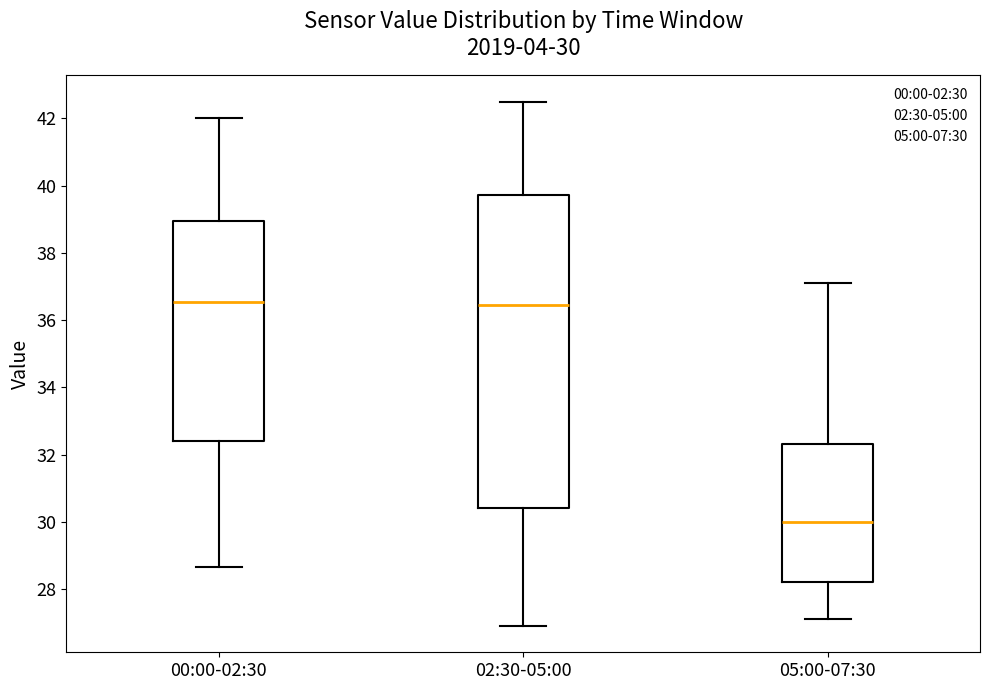

Which box's median line is the lowest?

05:00-07:30